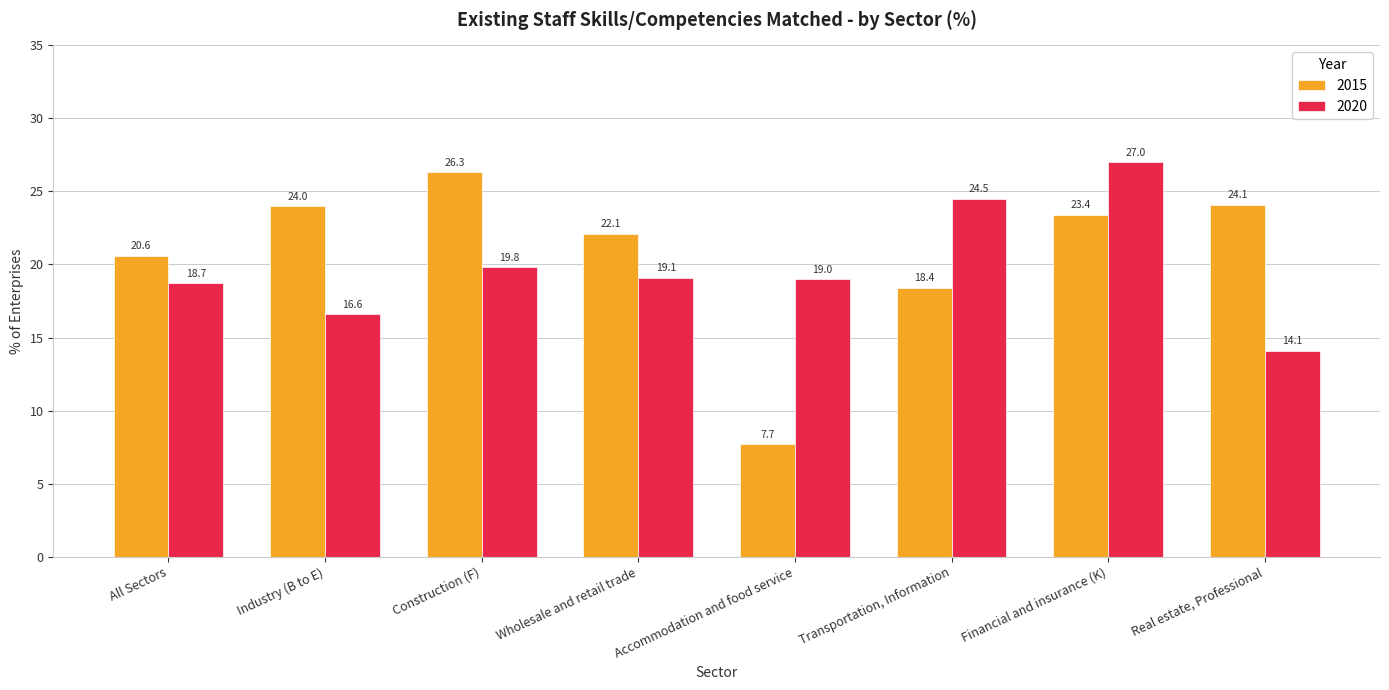

What is the total value across all series at Wholesale and retail trade?

41.2